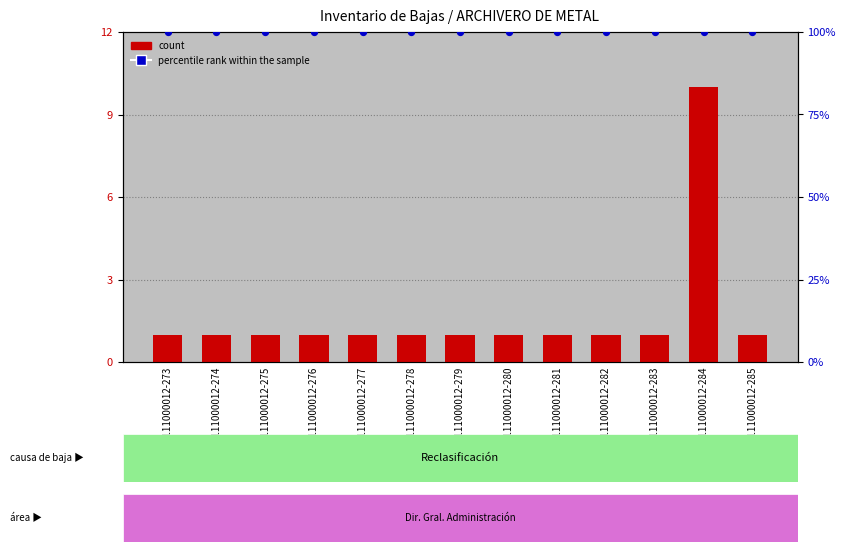

Which series reaches the maximum Y coordinate?

percentile rank within the sample